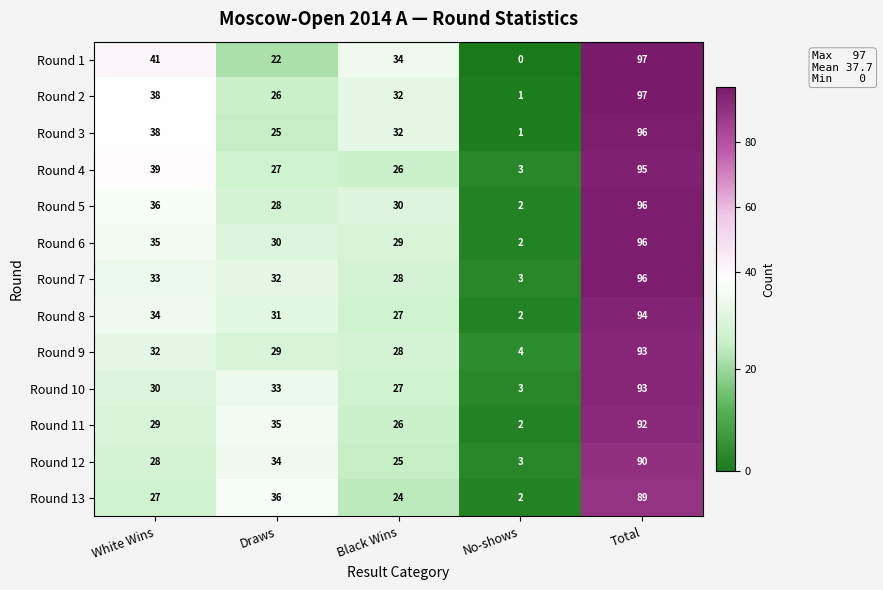

What is the total value across all series at Black Wins?

368